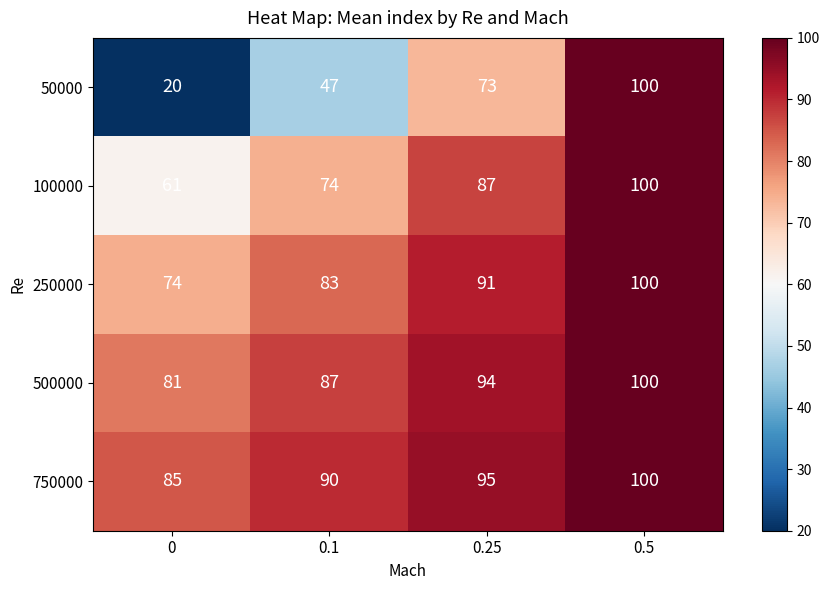

Which series has the widest spread of values?

50000